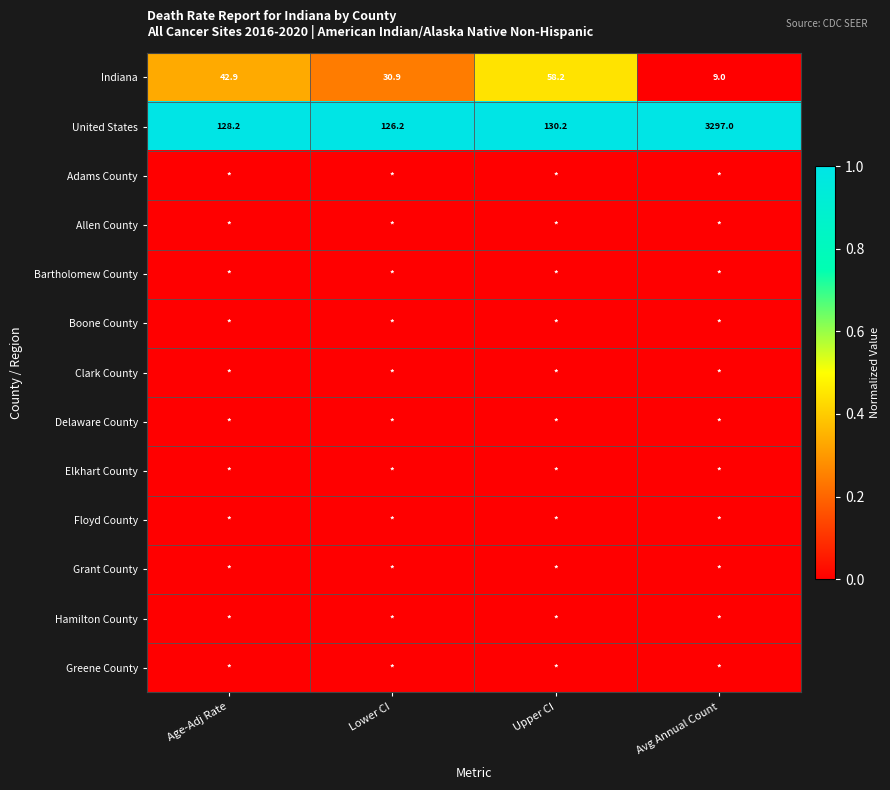

The Indiana series shows 30.9 at Lower CI. True or false?

True